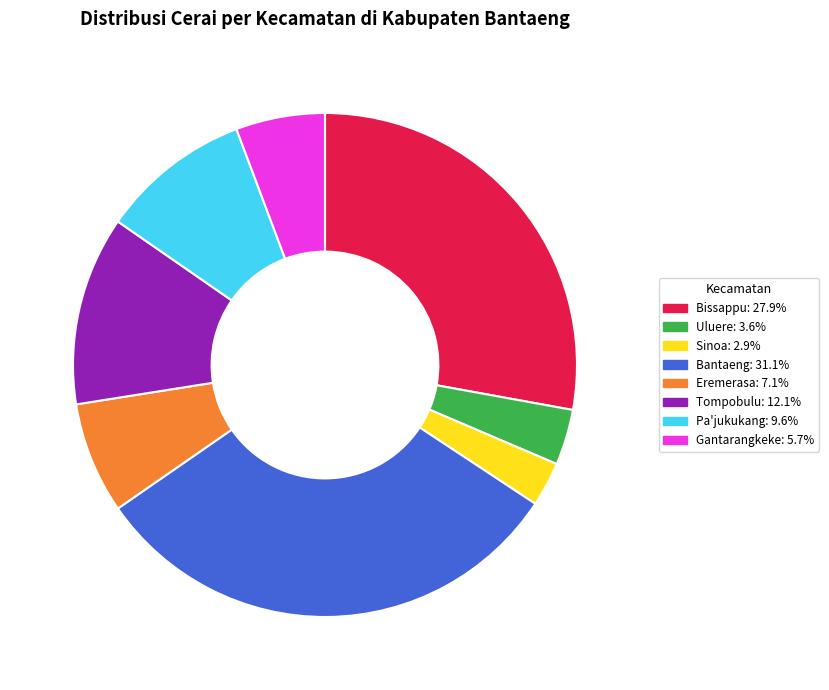

Is it true that Sinoa is 13% of the pie?

False